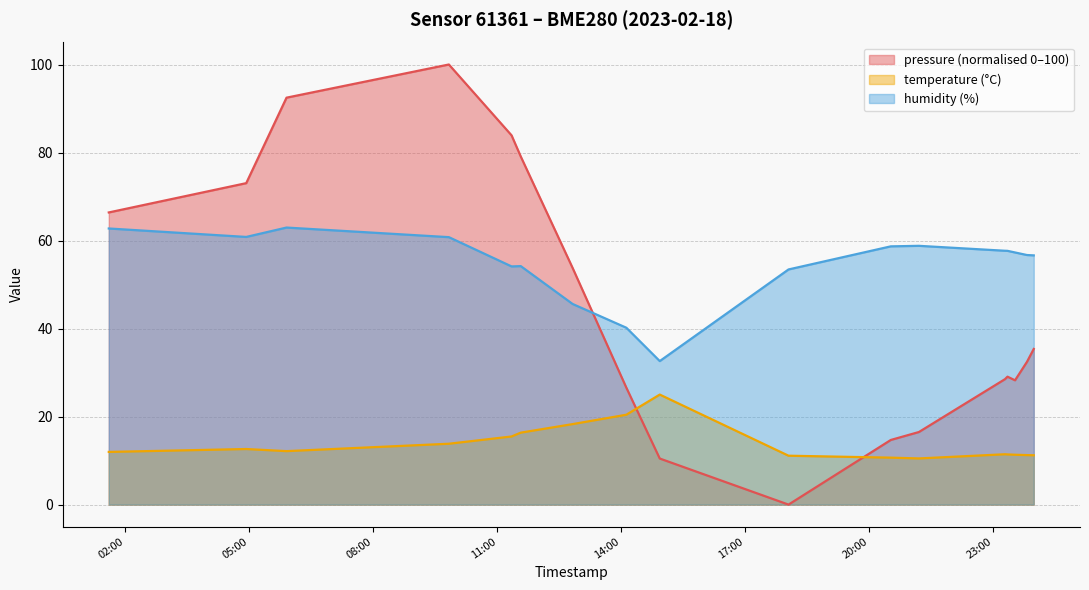

Reading right to left, extract all data points from this chart.

pressure: 2023-02-18T23:58:51=35.4	2023-02-18T23:48:57=32.4	2023-02-18T23:31:40=28.2	2023-02-18T23:20:44=29.1	2023-02-18T23:17:02=28.5	2023-02-18T21:12:06=16.5	2023-02-18T20:31:17=14.7	2023-02-18T18:02:45=0.0	2023-02-18T14:55:47=10.5	2023-02-18T14:07:15=26.6	2023-02-18T12:49:13=53.8	2023-02-18T11:33:58=79.1	2023-02-18T11:20:36=83.9	2023-02-18T09:49:34=100.0	2023-02-18T05:53:50=92.5	2023-02-18T04:55:20=73.0	2023-02-18T01:35:44=66.4
temperature: 2023-02-18T23:58:51=11.2	2023-02-18T23:48:57=11.2	2023-02-18T23:31:40=11.3	2023-02-18T23:20:44=11.4	2023-02-18T23:17:02=11.4	2023-02-18T21:12:06=10.5	2023-02-18T20:31:17=10.7	2023-02-18T18:02:45=11.1	2023-02-18T14:55:47=25.0	2023-02-18T14:07:15=20.4	2023-02-18T12:49:13=18.3	2023-02-18T11:33:58=16.4	2023-02-18T11:20:36=15.5	2023-02-18T09:49:34=13.8	2023-02-18T05:53:50=12.2	2023-02-18T04:55:20=12.6	2023-02-18T01:35:44=12.0
humidity: 2023-02-18T23:58:51=56.6	2023-02-18T23:48:57=56.7	2023-02-18T23:31:40=57.3	2023-02-18T23:20:44=57.7	2023-02-18T23:17:02=57.7	2023-02-18T21:12:06=58.8	2023-02-18T20:31:17=58.7	2023-02-18T18:02:45=53.4	2023-02-18T14:55:47=32.6	2023-02-18T14:07:15=40.2	2023-02-18T12:49:13=45.6	2023-02-18T11:33:58=54.2	2023-02-18T11:20:36=54.1	2023-02-18T09:49:34=60.8	2023-02-18T05:53:50=63.0	2023-02-18T04:55:20=60.8	2023-02-18T01:35:44=62.7